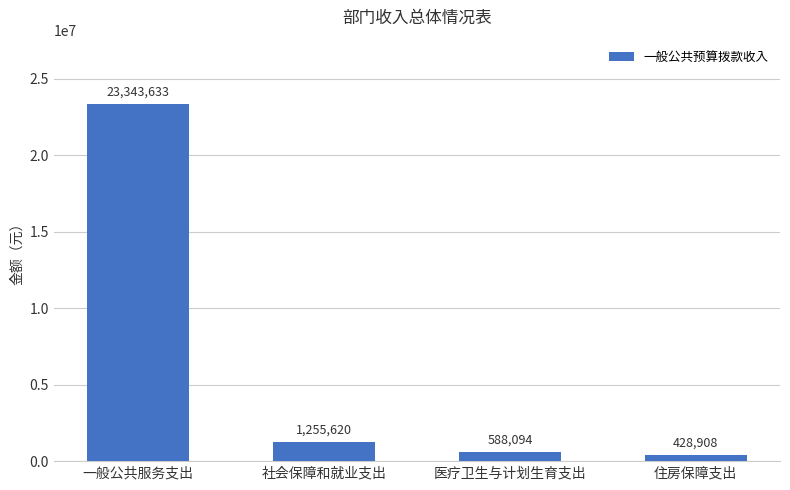

Approximately how many times larger is the value at 一般公共服务支出 compared to 住房保障支出?

54.4